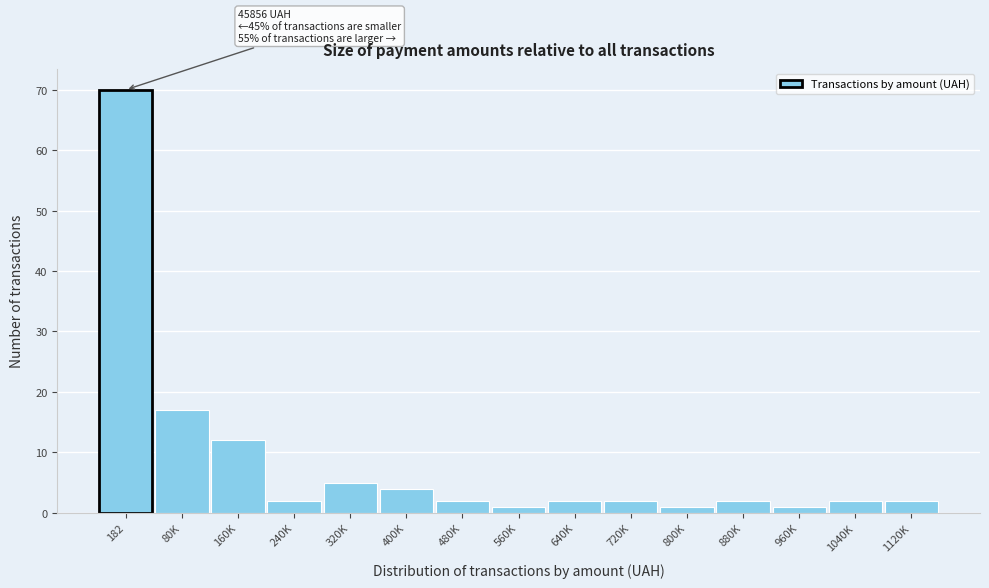

Reading right to left, transcribe all the data shown in this chart.

1120K=2	1040K=2	960K=1	880K=2	800K=1	720K=2	640K=2	560K=1	480K=2	400K=4	320K=5	240K=2	160K=12	80K=17	182=70